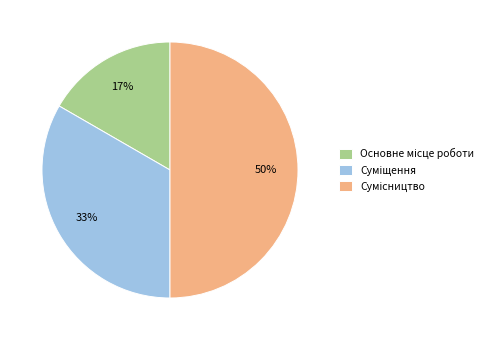

To the nearest percent, what is the difference between the largest and smallest slice percentages?

33%